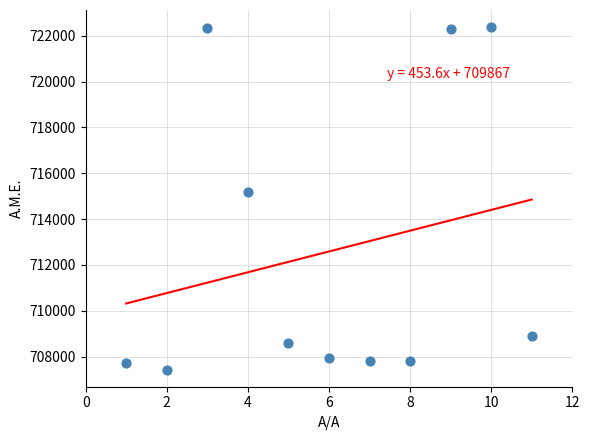

What is the average Y value?

712588